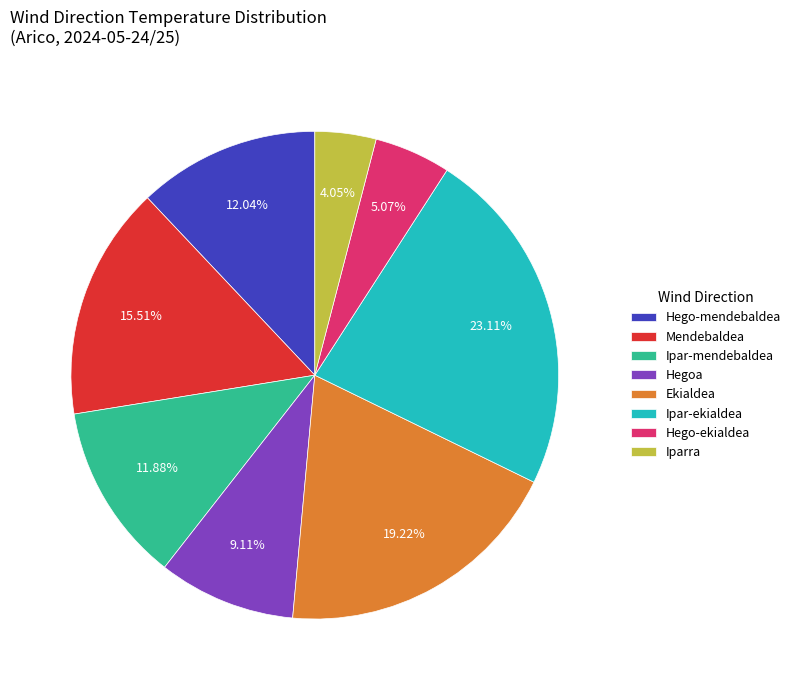

Approximately how many times larger is the value at Hegoa compared to Ekialdea?

0.5